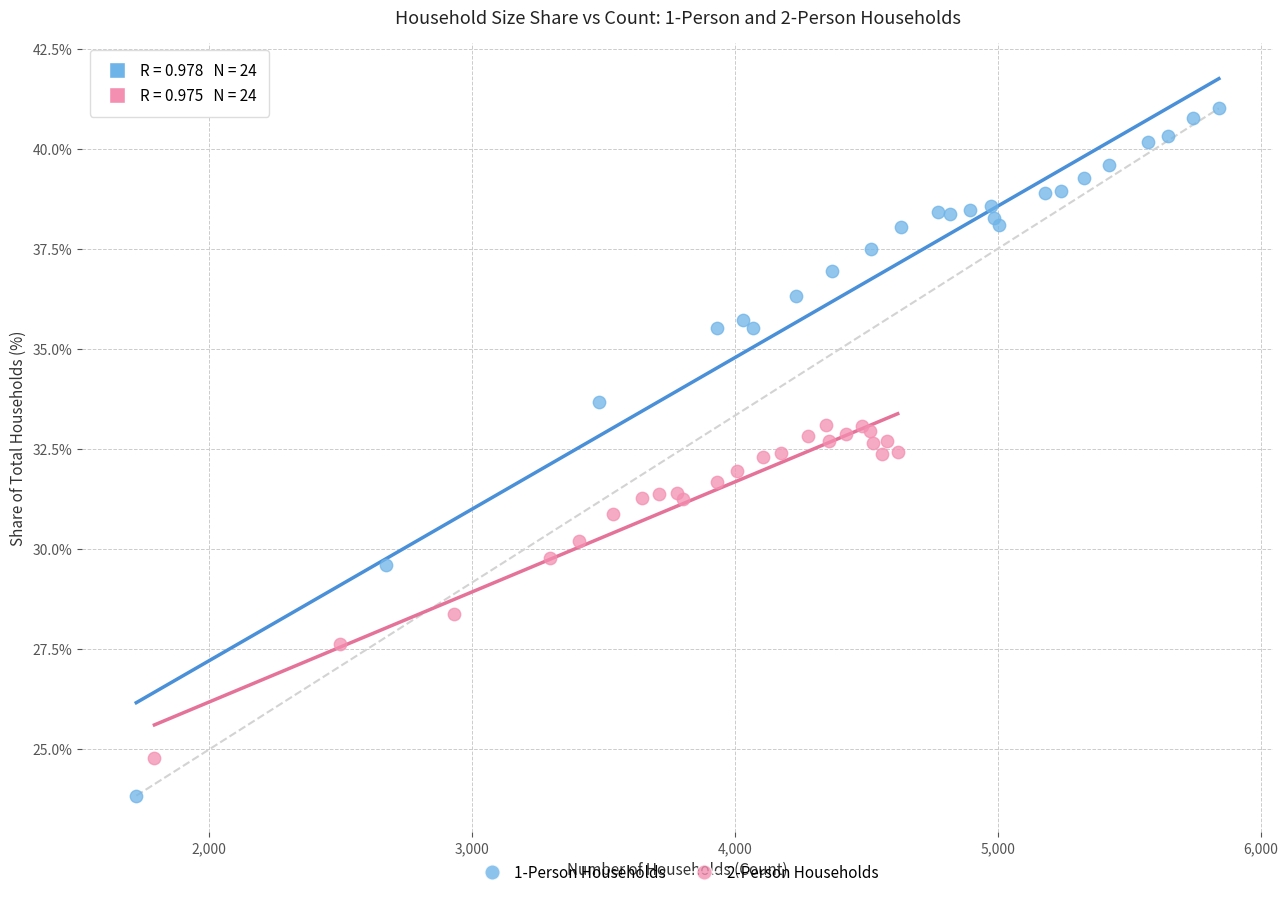

Which series contains the lowest Y value?

1-Person Households